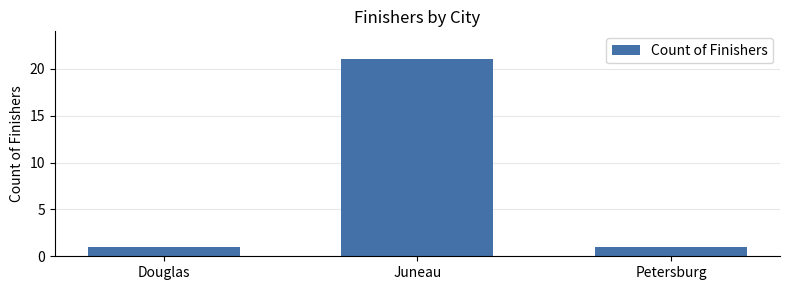

What is the average value?

8